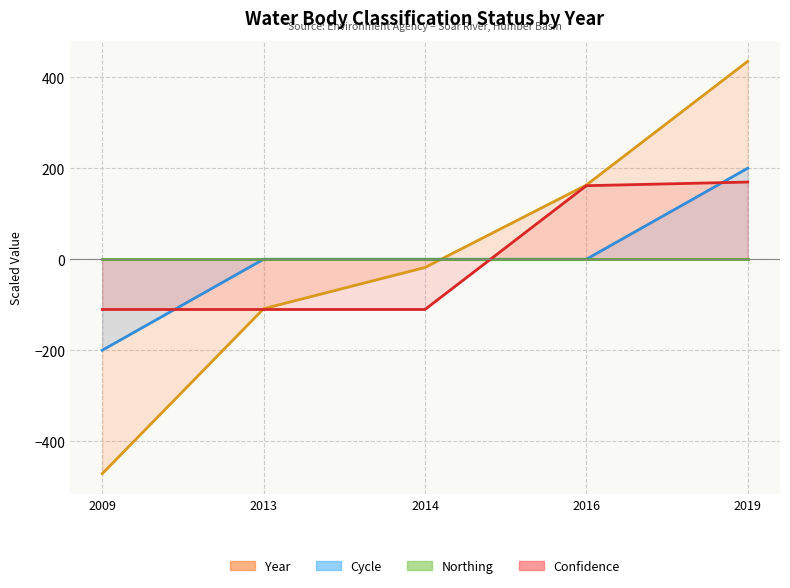

True or false: Confidence has more than 1 points higher than both neighbors.

False